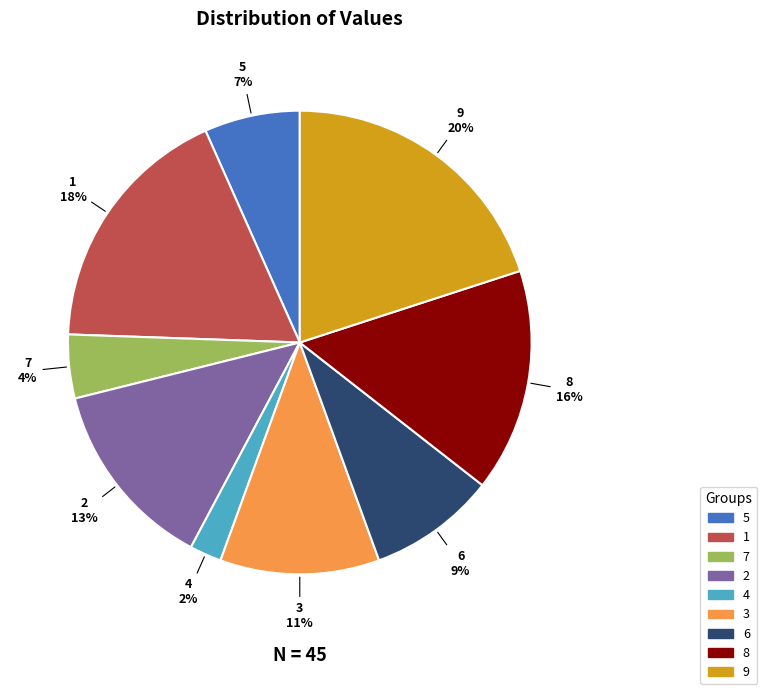

How many segments does this pie chart have?

9